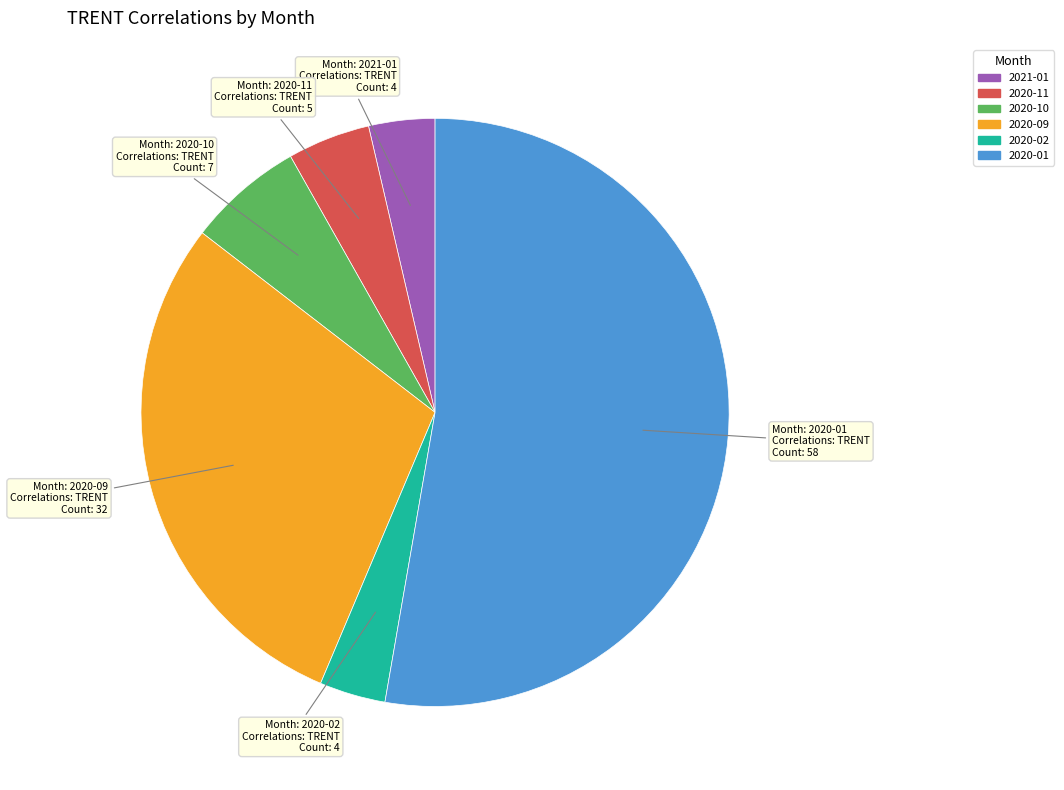

Is there a majority slice in this chart?

Yes